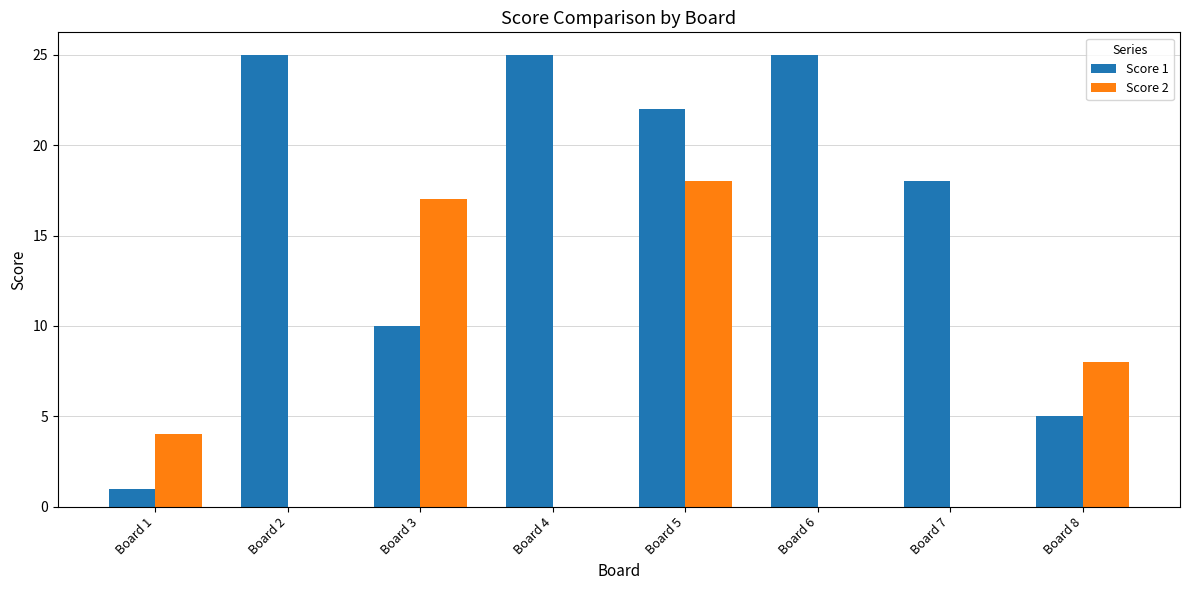

What is the sum of the Score 2 values at Board 3 and Board 6?

17